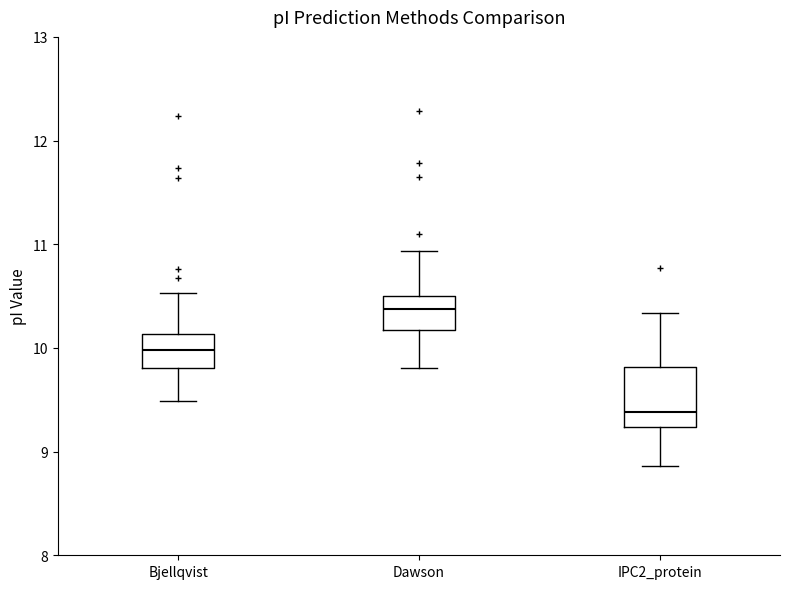

Reading left to right, read every box against the y-axis: the position of its median line, the range the box covers, and the ends of its whiskers. The values are not printed on the chart, so give them approximately, as read against the axis.

Bjellqvist: median 10.0, box 9.8 to 10.1, whiskers 9.5 to 10.5
Dawson: median 10.4, box 10.2 to 10.5, whiskers 9.8 to 10.9
IPC2_protein: median 9.4, box 9.2 to 9.8, whiskers 8.9 to 10.3